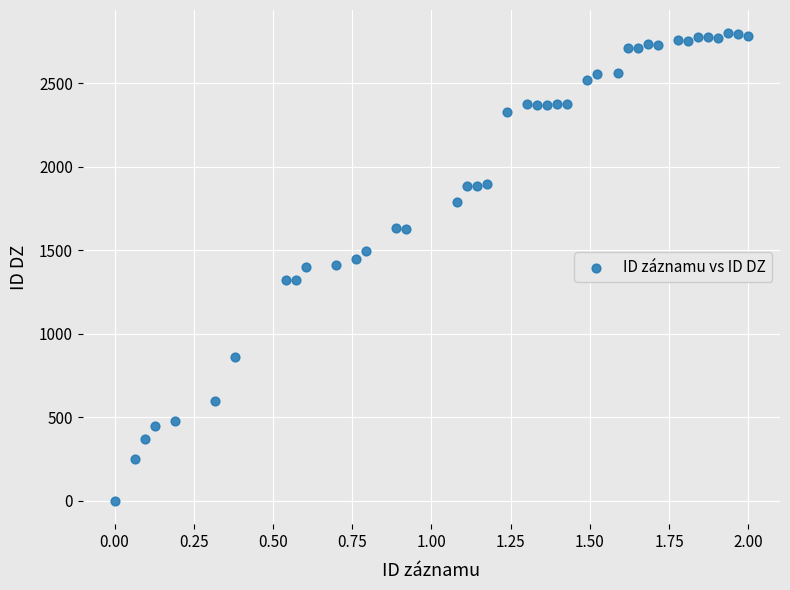

What is the range of Y values (max minus min)?

2800.0